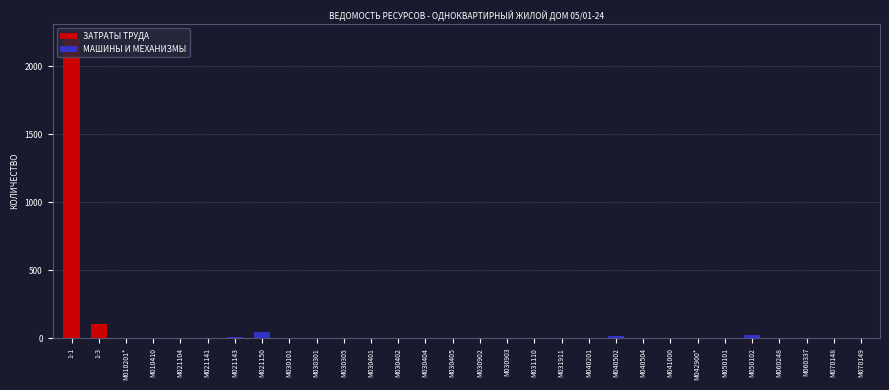

At which label is ЗАТРАТЫ ТРУДА closest to 1100?

1-3